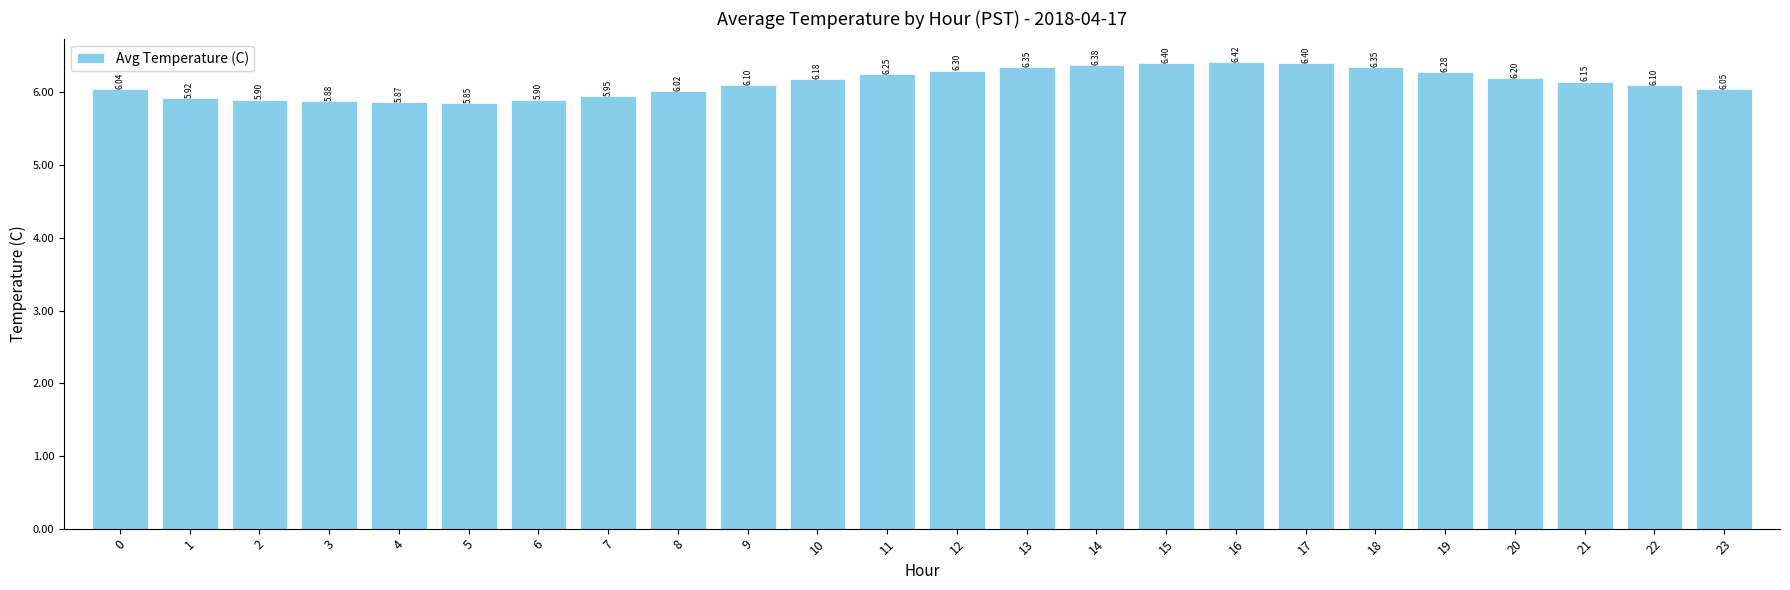

What is the maximum value shown in the chart?

6.4